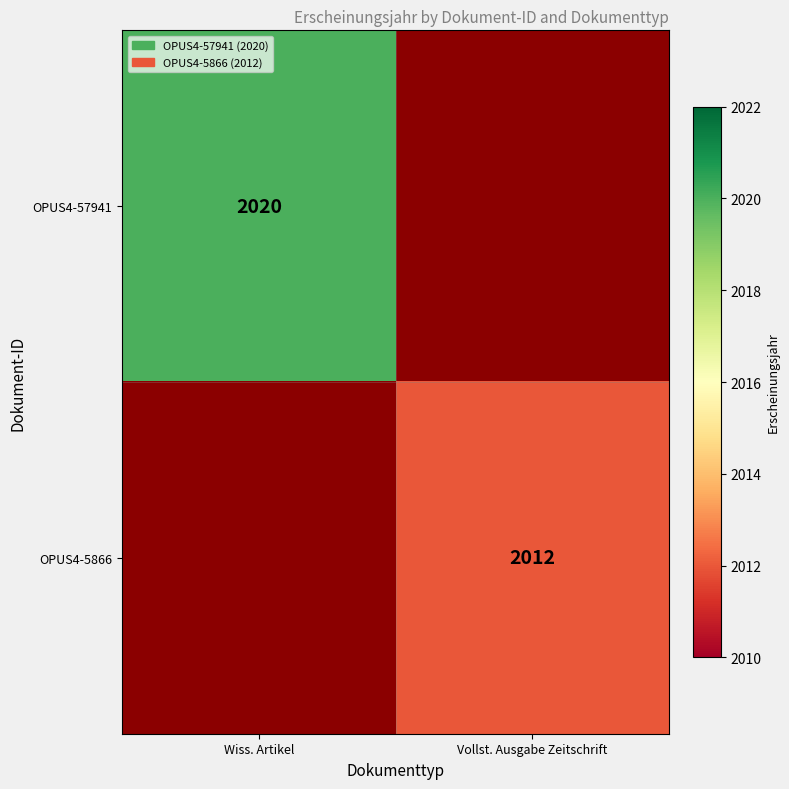

The value of OPUS4-5866 at Vollst. Ausgabe Zeitschrift is 2762.8. True or false?

False